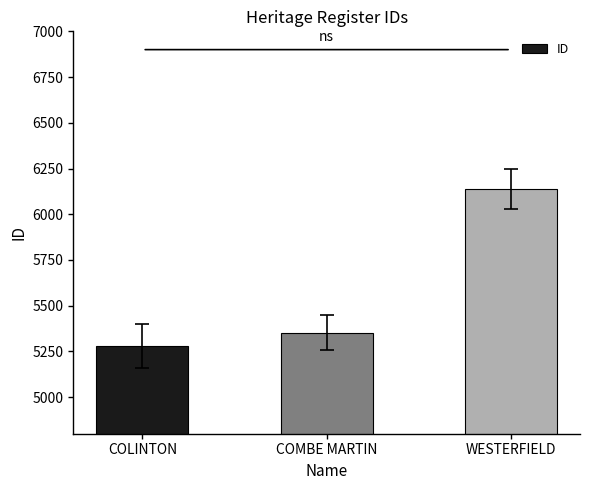

The chart shows a value of 5279 at COLINTON. True or false?

True